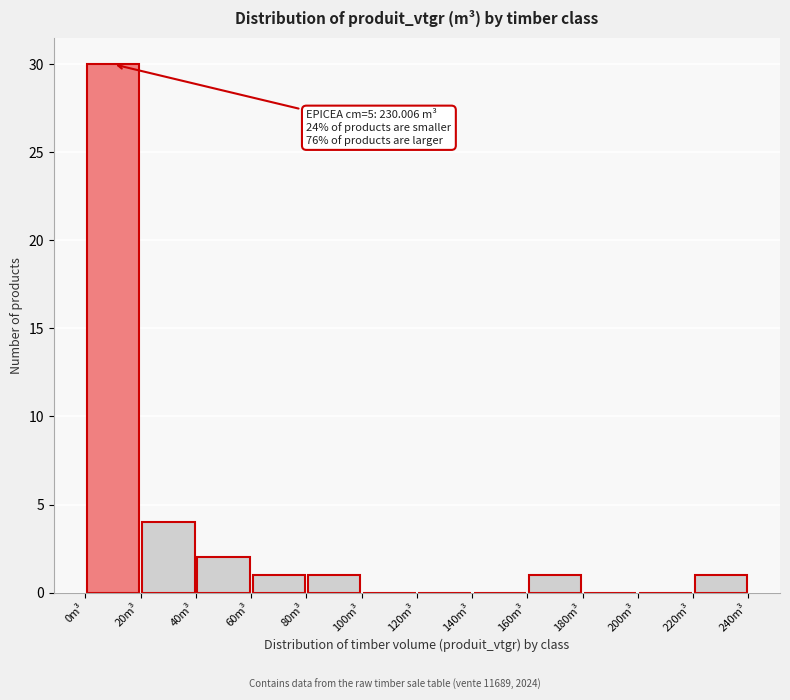

Which range on the x-axis has the tallest bar?

0 to 20